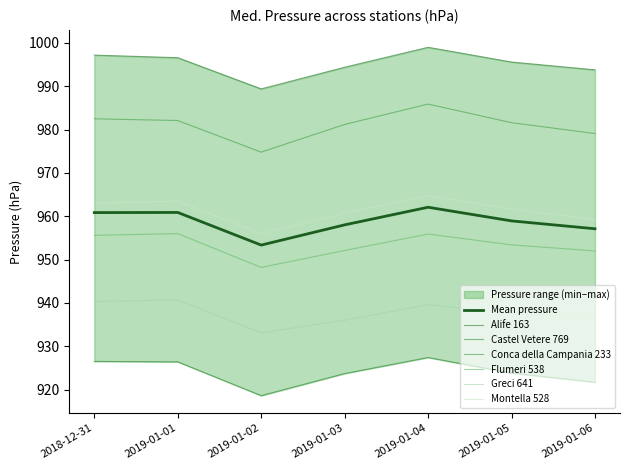

What is the sum of the Conca della Campania 233 values at 2019-01-06 and 2019-01-04?

1965.0